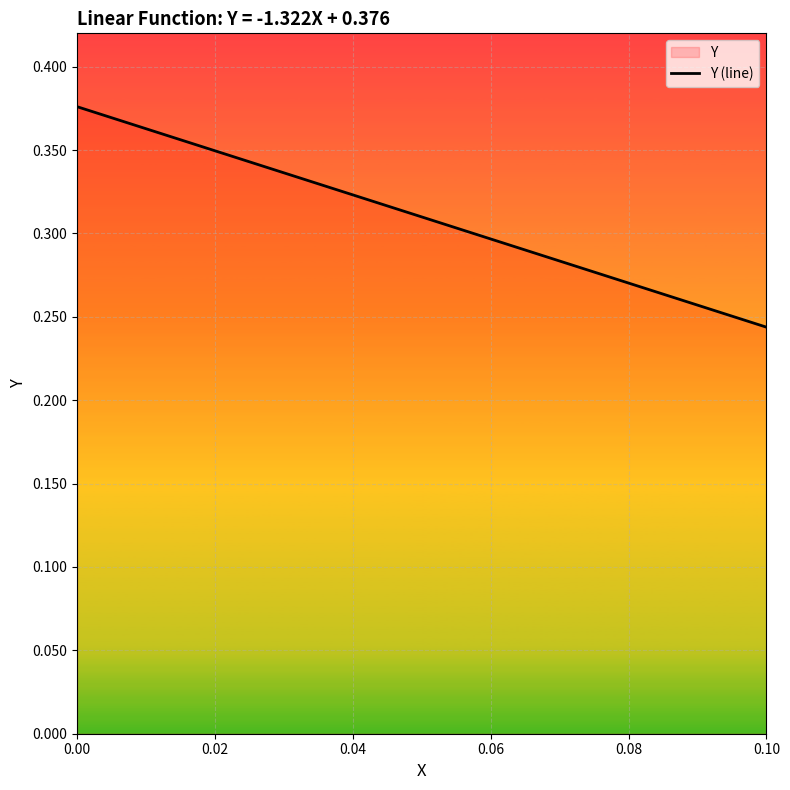

Where is the data nearest to the value 0?

0.10